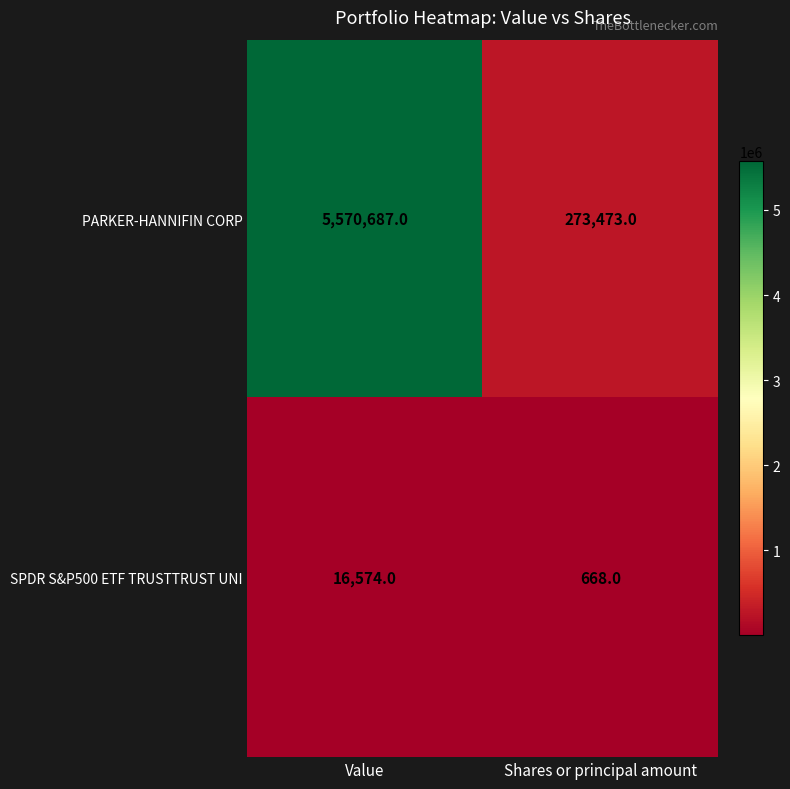

How many distinct data groups are displayed?

2